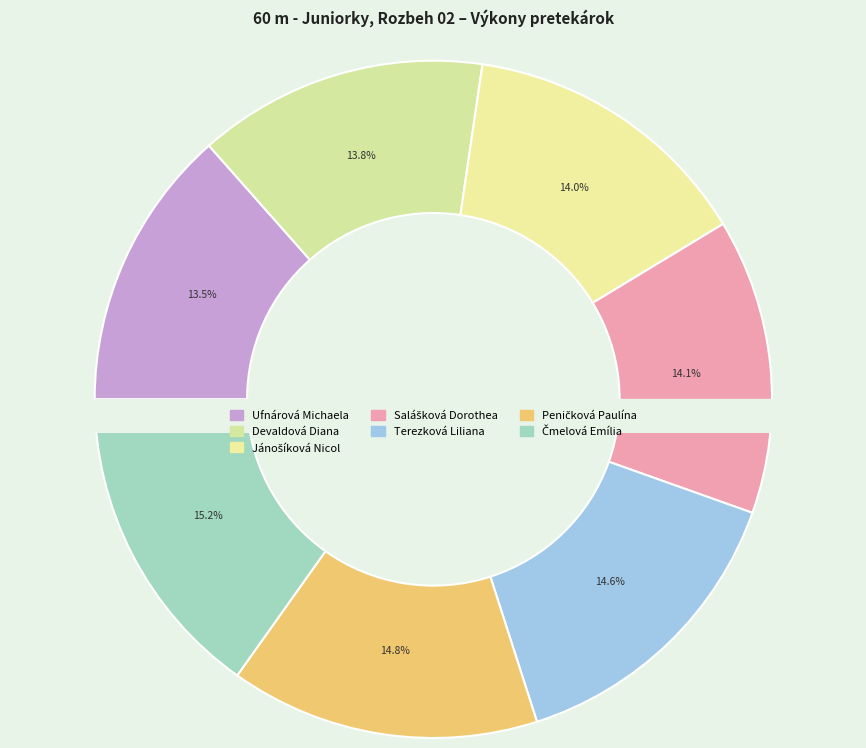

To the nearest percent, what is the average slice percentage?

14%